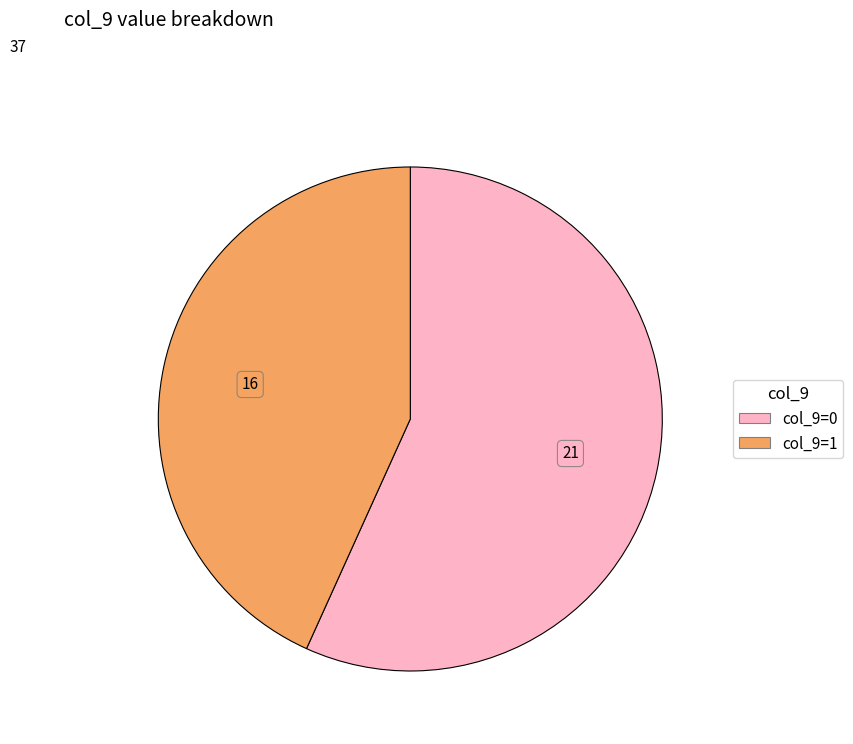

Is there any slice that represents more than half of the pie?

Yes